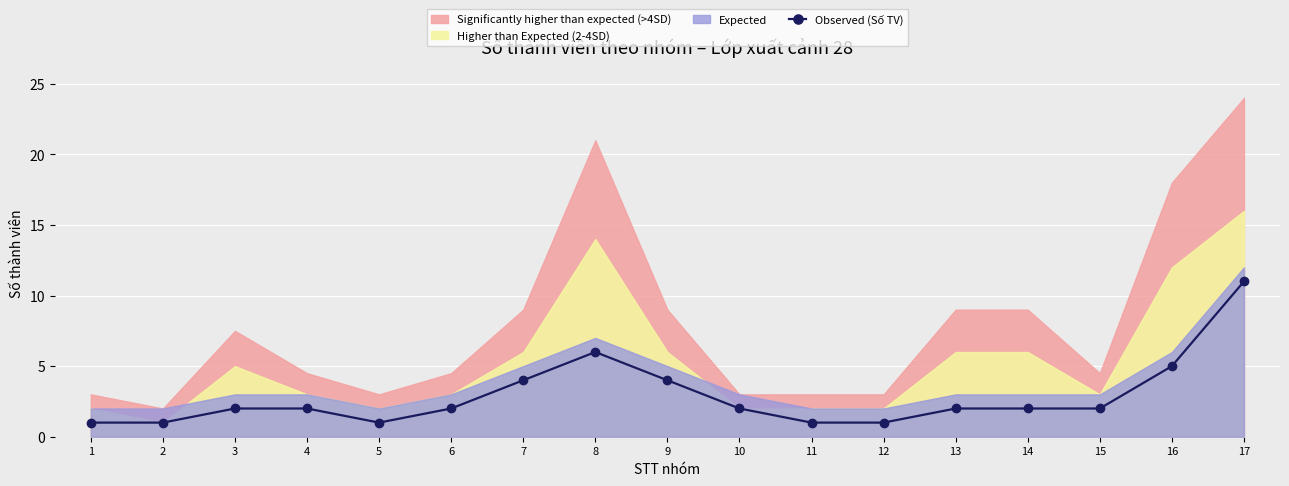

How many lines are shown in the chart?

1